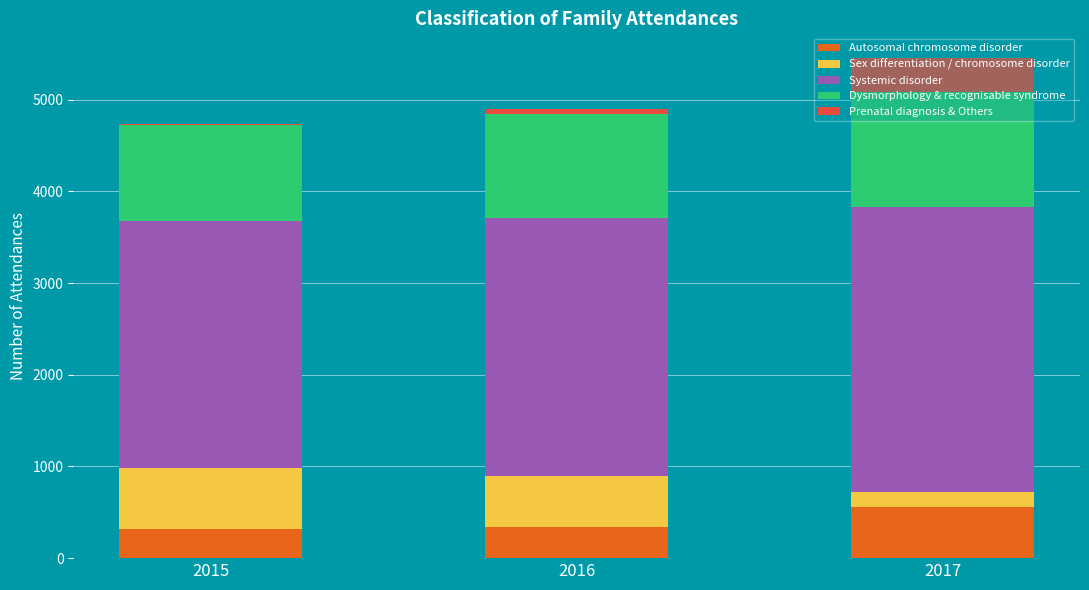

What value does the Autosomal chromosome disorder series have at 2017?

554